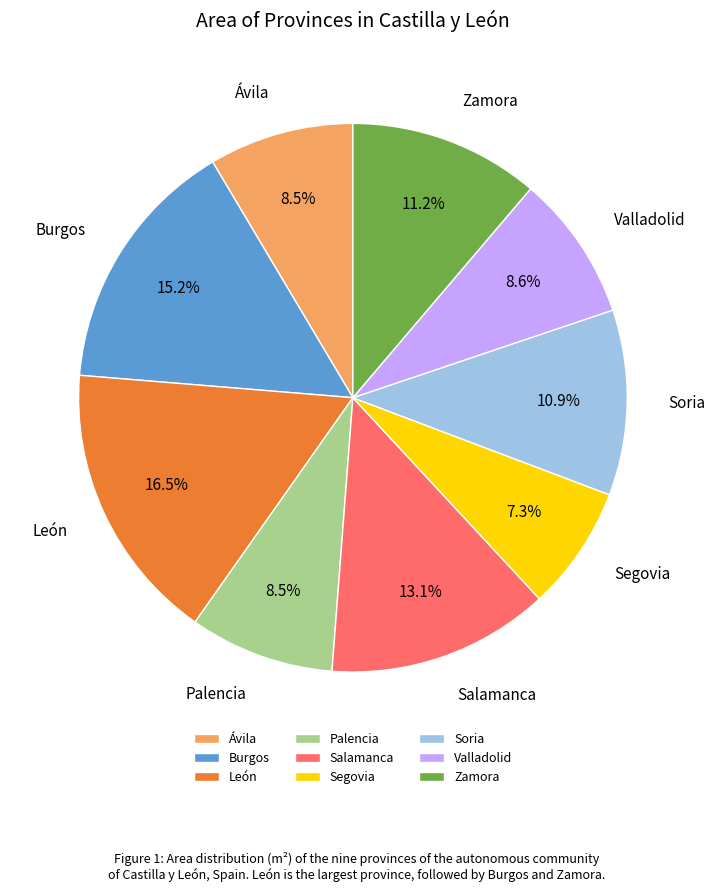

Combined, do Salamanca and Burgos account for over 50%?

No